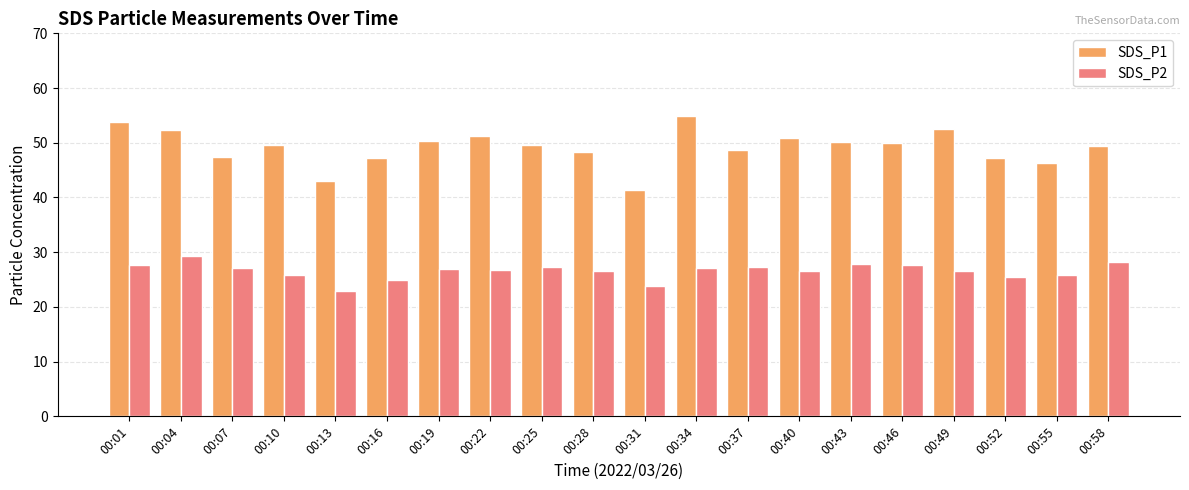

What is the total value across all series at 00:16?

72.3